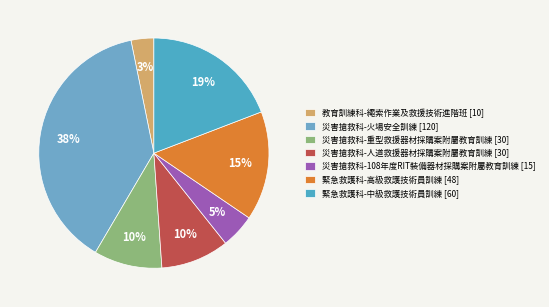

To the nearest percent, what portion does 災害搶救科-火場安全訓練 represent?

38%